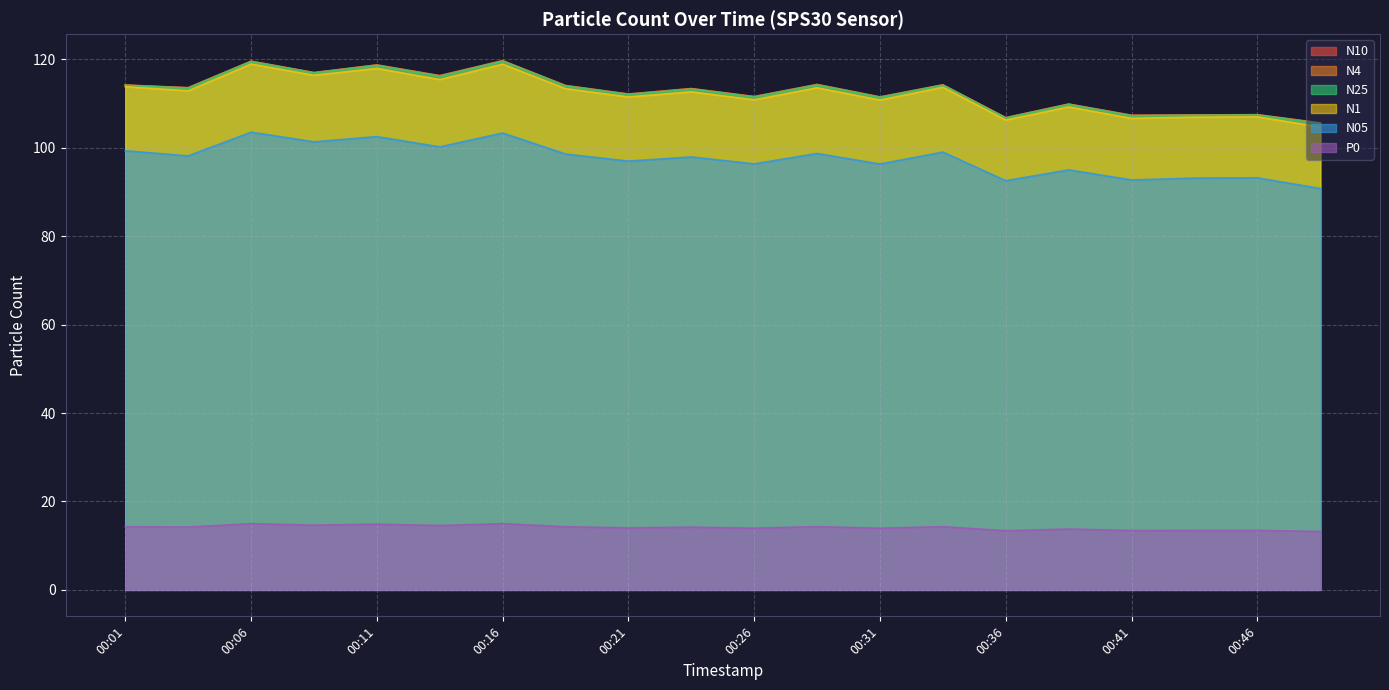

What is the difference between the maximum and minimum values in the N25 series?

14.1